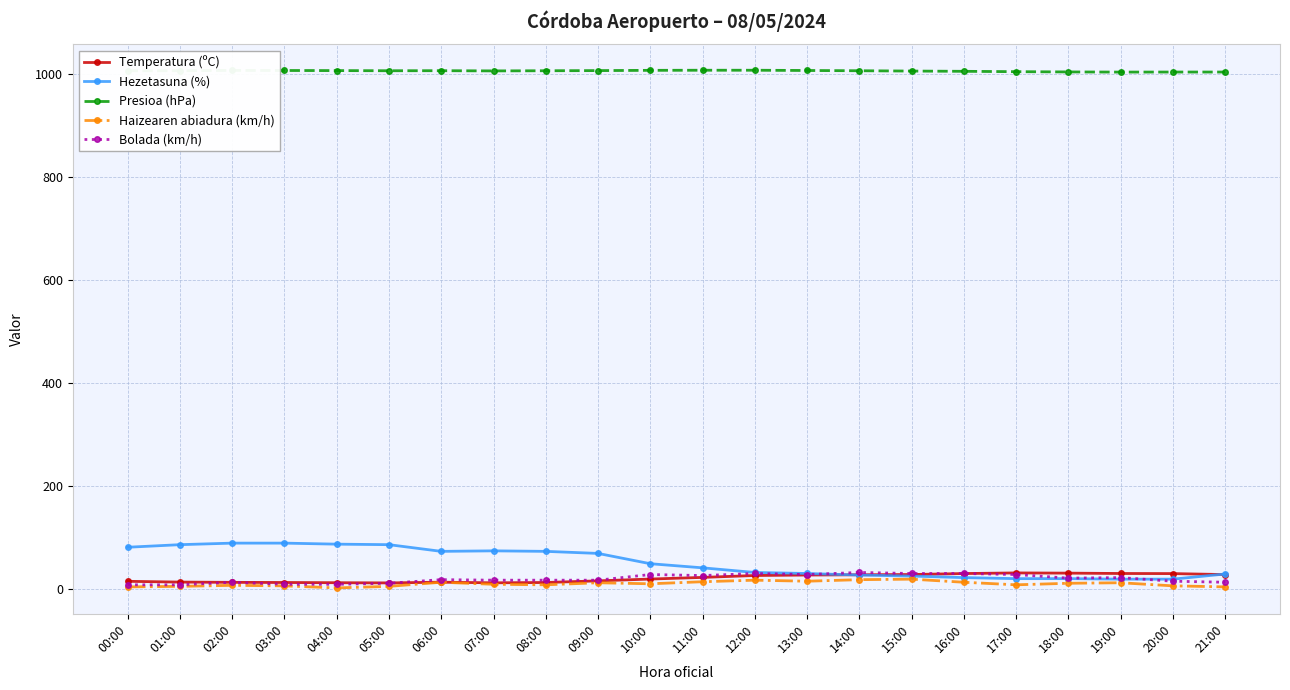

Is the value of Hezetasuna (%) at 04:00 greater than the value of Bolada (km/h) at 11:00?

Yes